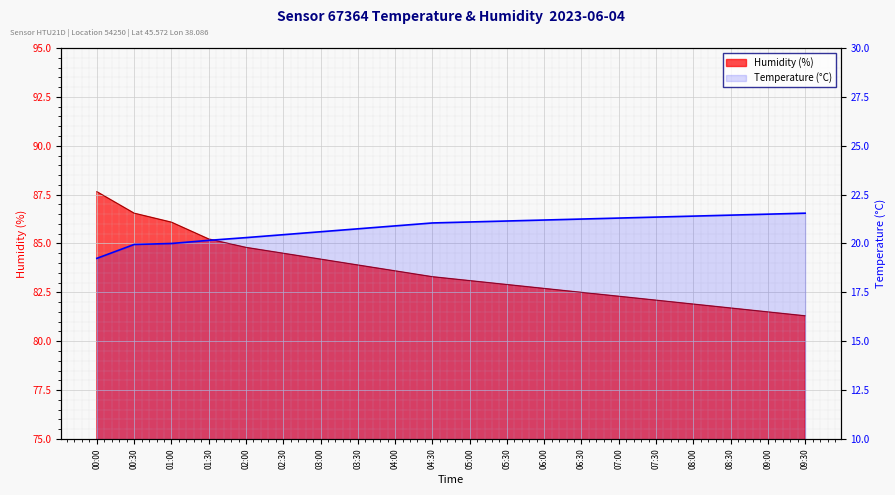

How many data points are less than 21?

9